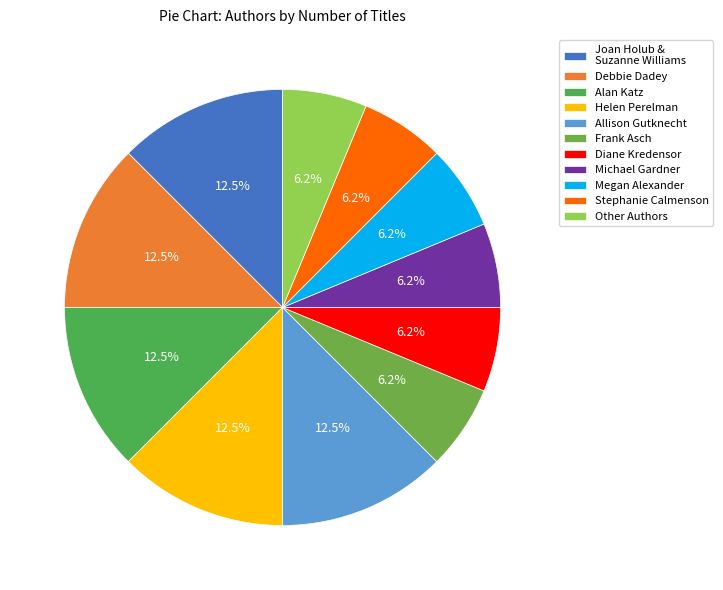

The Allison Gutknecht slice represents 18% of the pie. True or false?

False